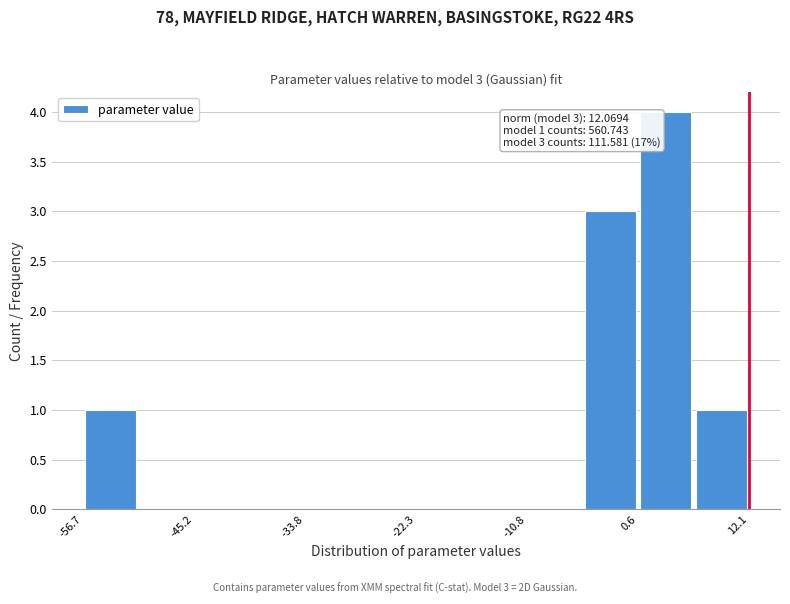

Around what value on the x-axis is the tallest bar? Give the approximate position of its centre, as read against the axis.

4